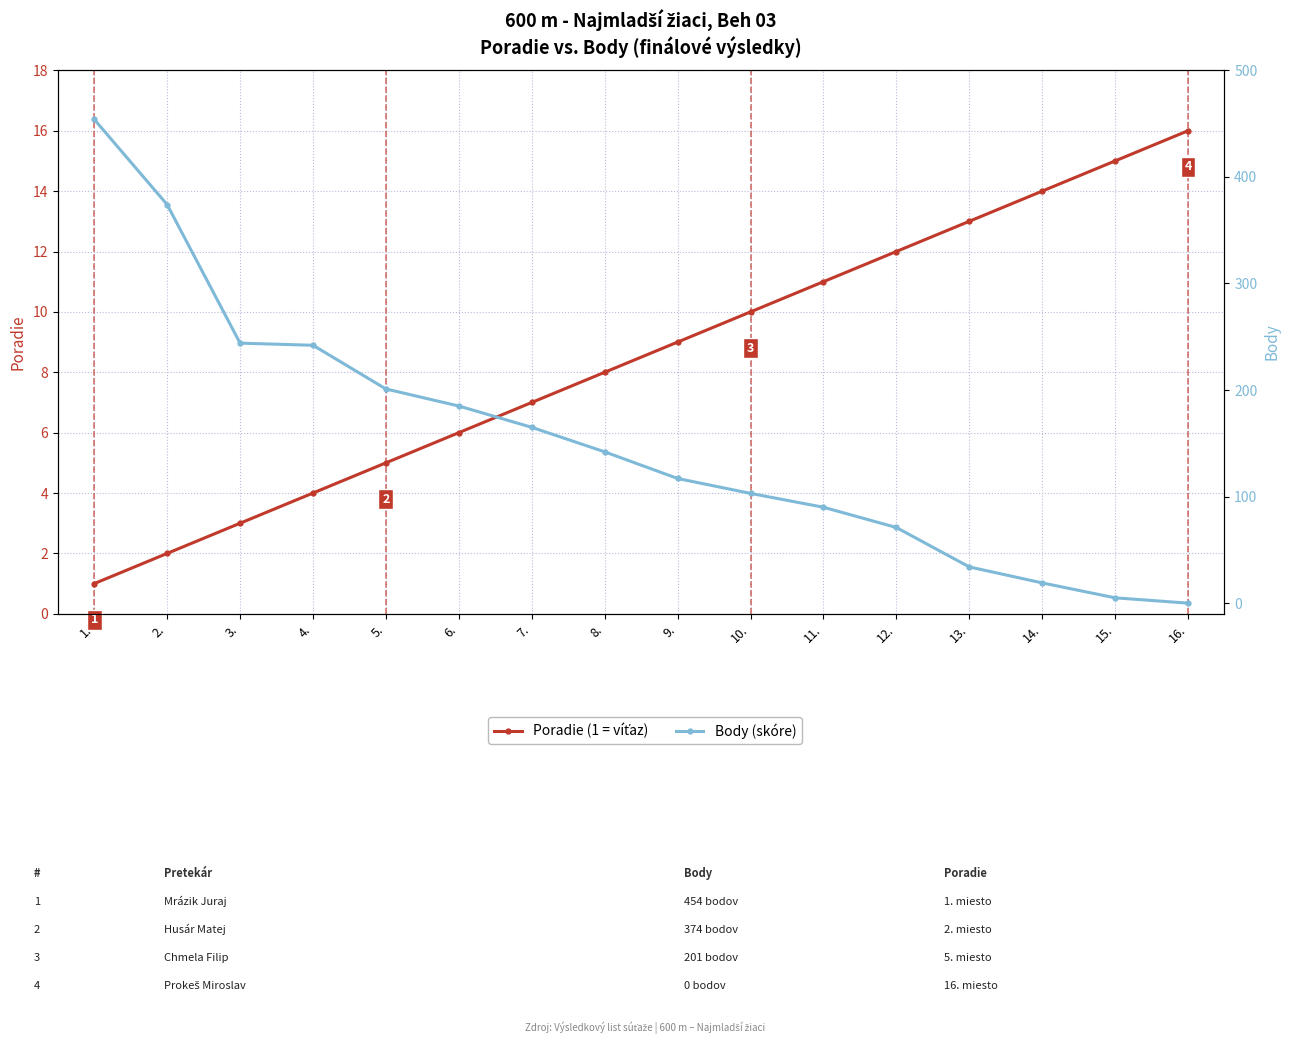

At which label does Body reach its peak?

1.